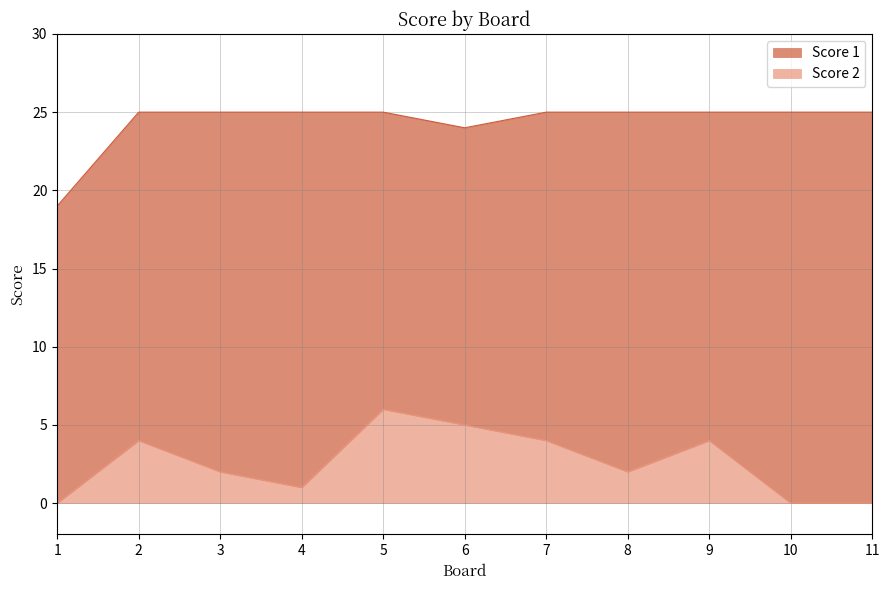

True or false: Score 1 and Score 2 cross at least once.

False